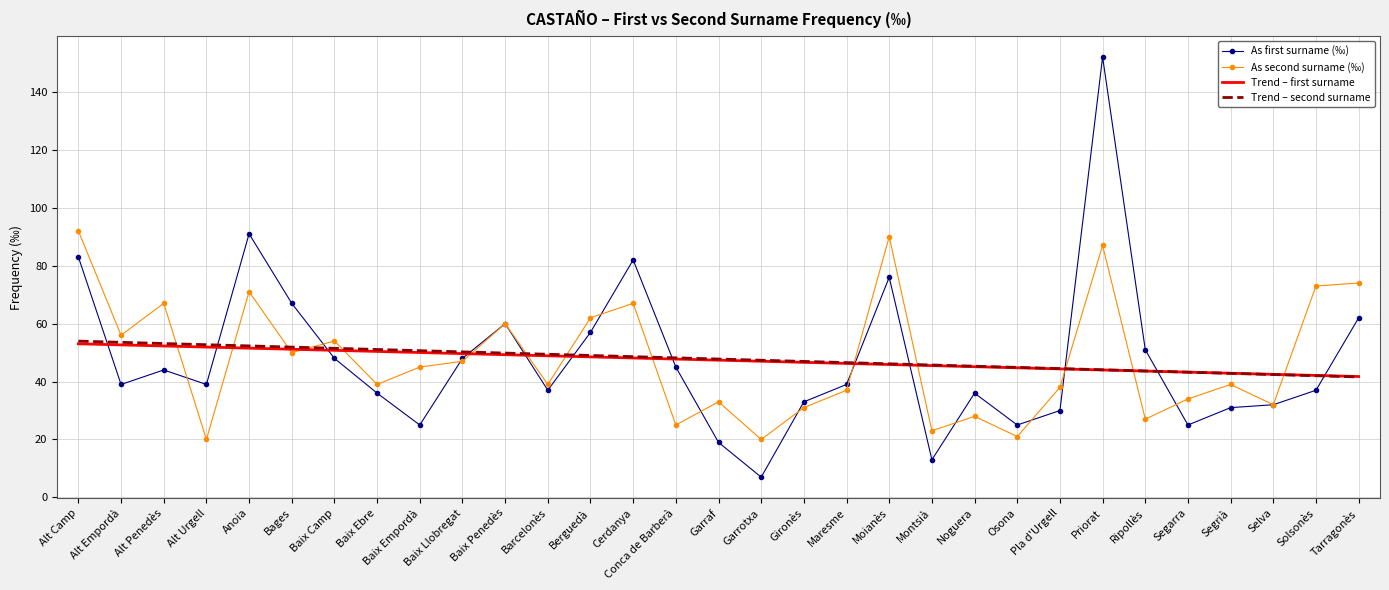

The As first surname (‰) series shows 17.8 at Baix Llobregat. True or false?

False